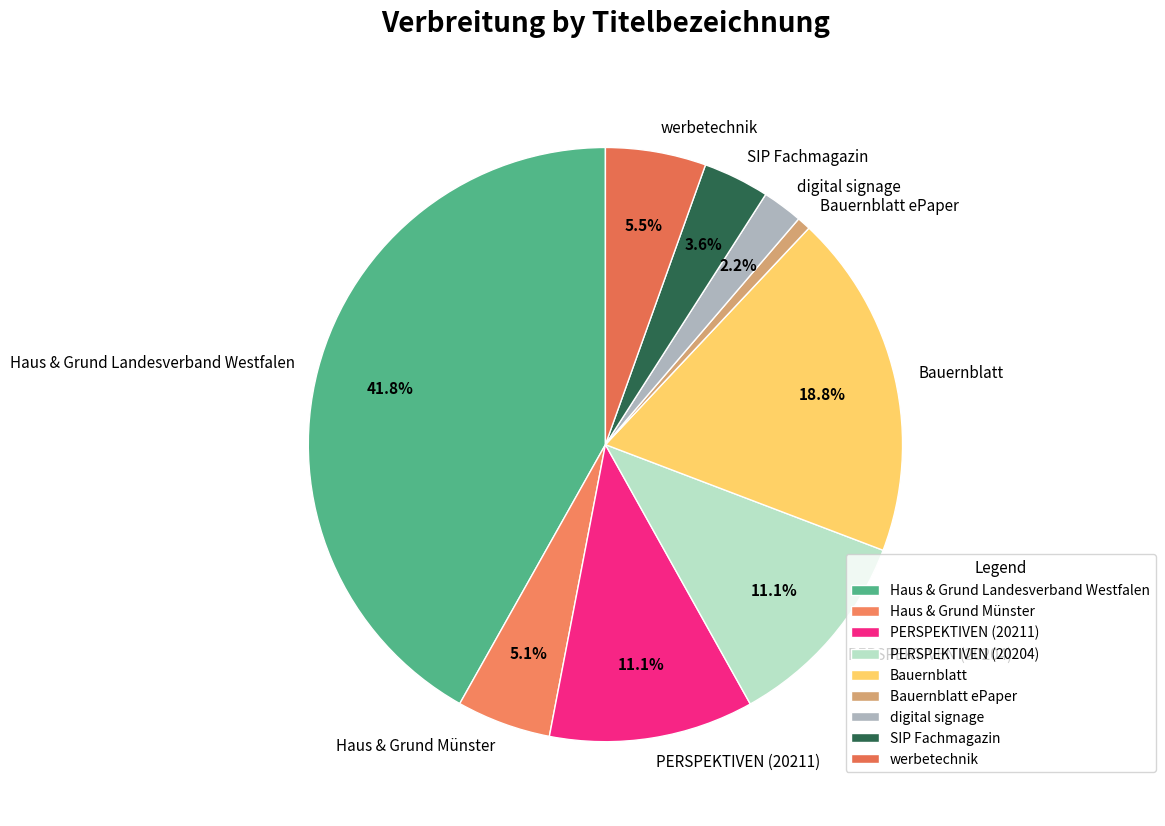

Combined, what portion of the pie is werbetechnik and PERSPEKTIVEN (20211)?

16.6%